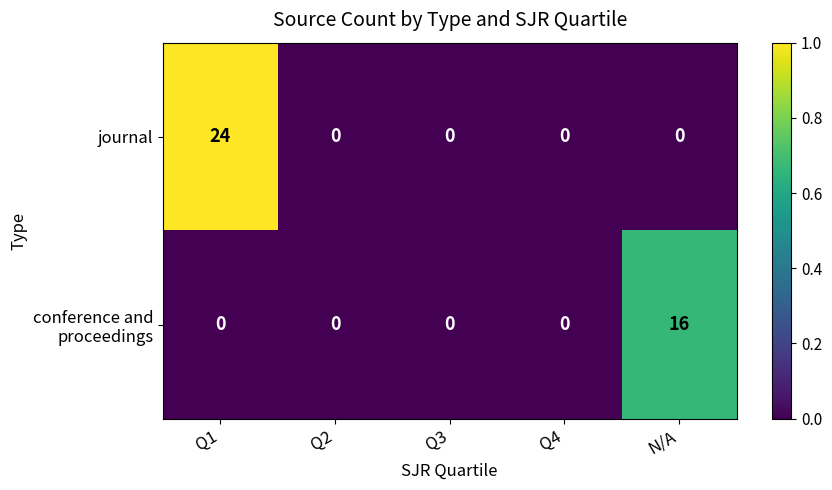

Is it true that journal equals 0 at Q4?

True